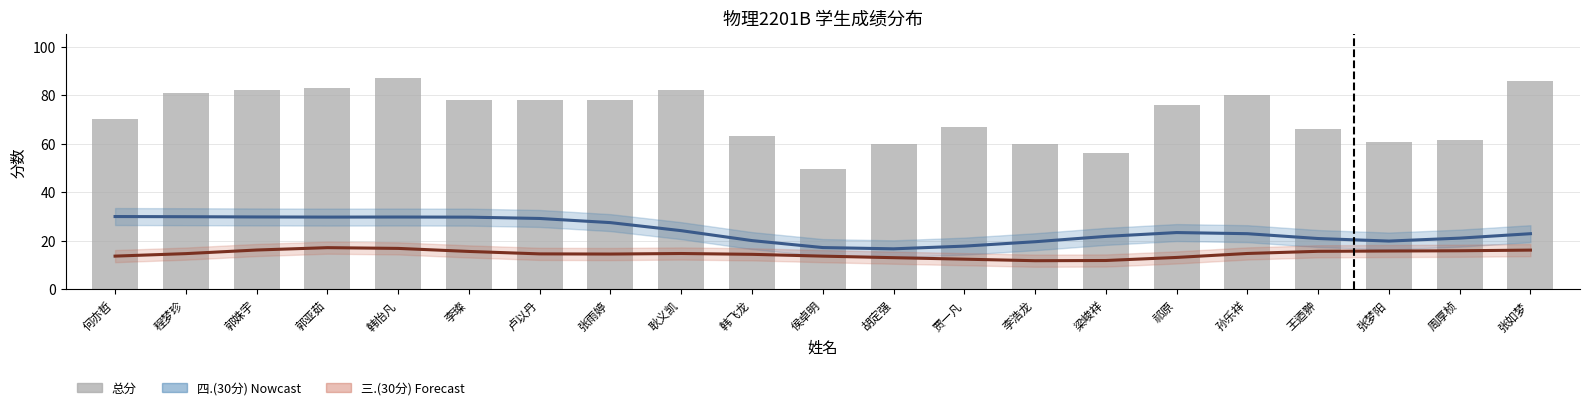

The 四.(30分) 估计 series shows 21.8 at 梁峻祥. True or false?

True